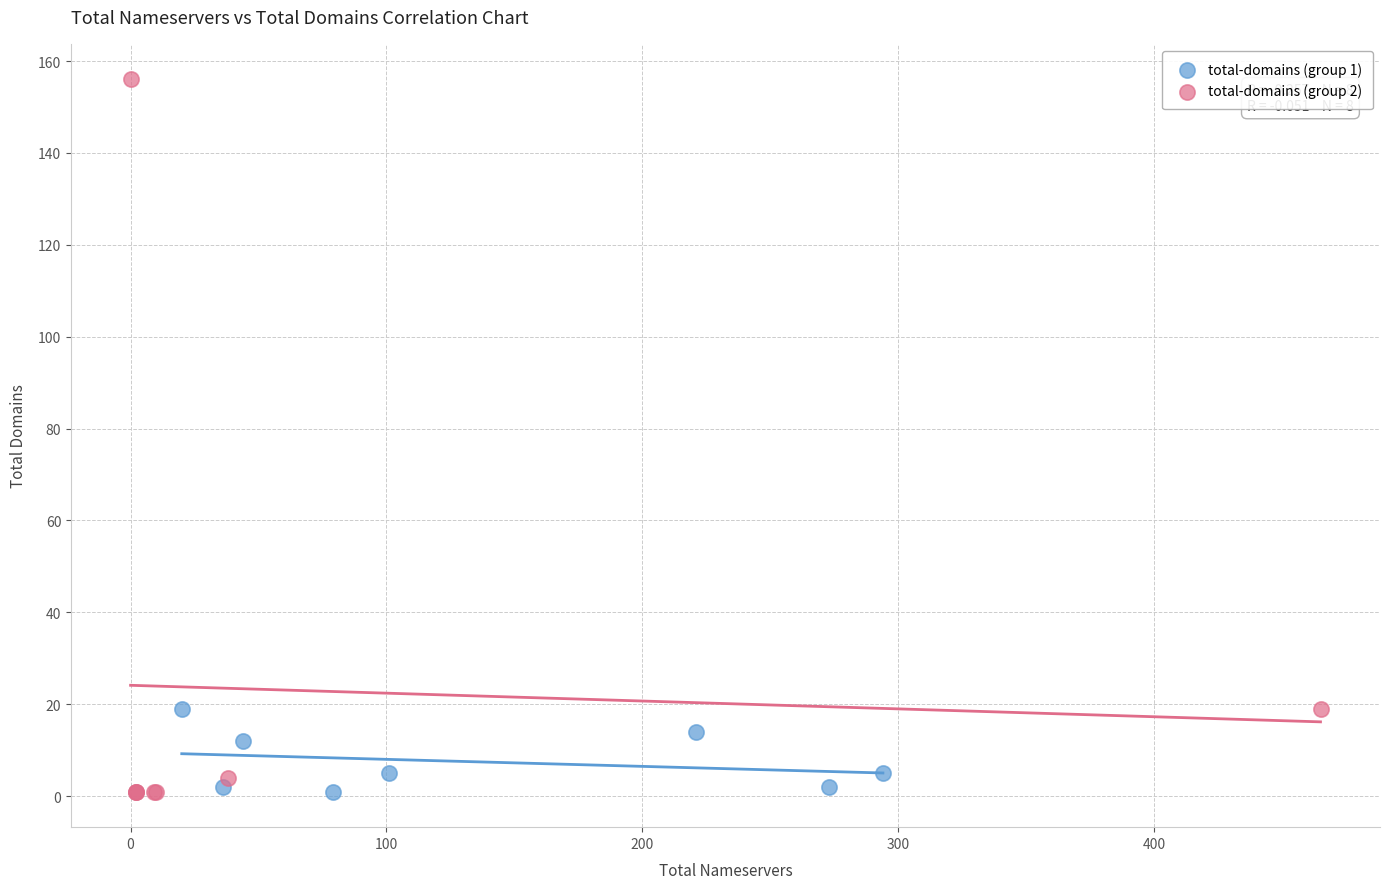

Which series reaches the maximum Y coordinate?

total-domains (group 2)